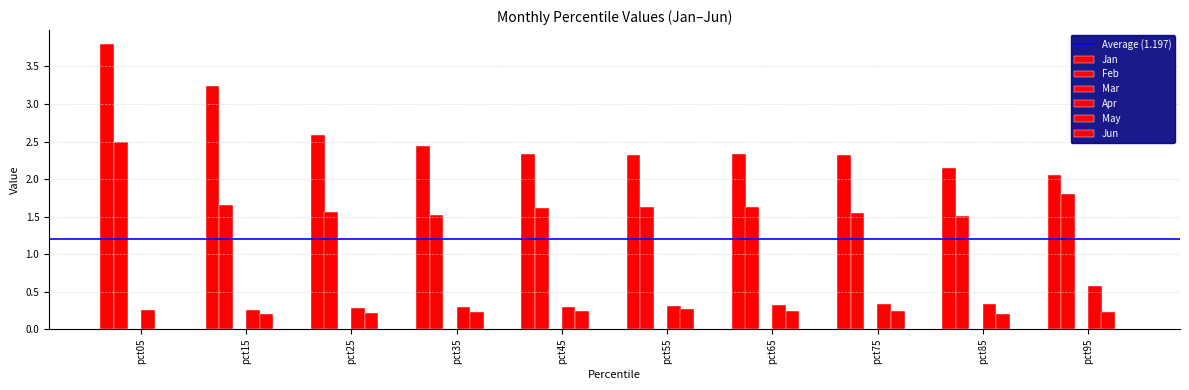

What is the approximate value of Feb at pct55?

1.6